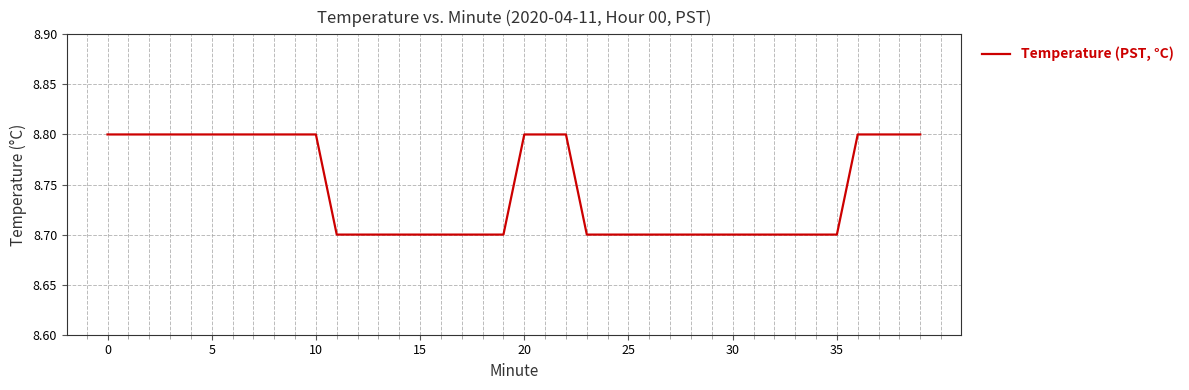

What is the maximum value shown in the chart?

8.8